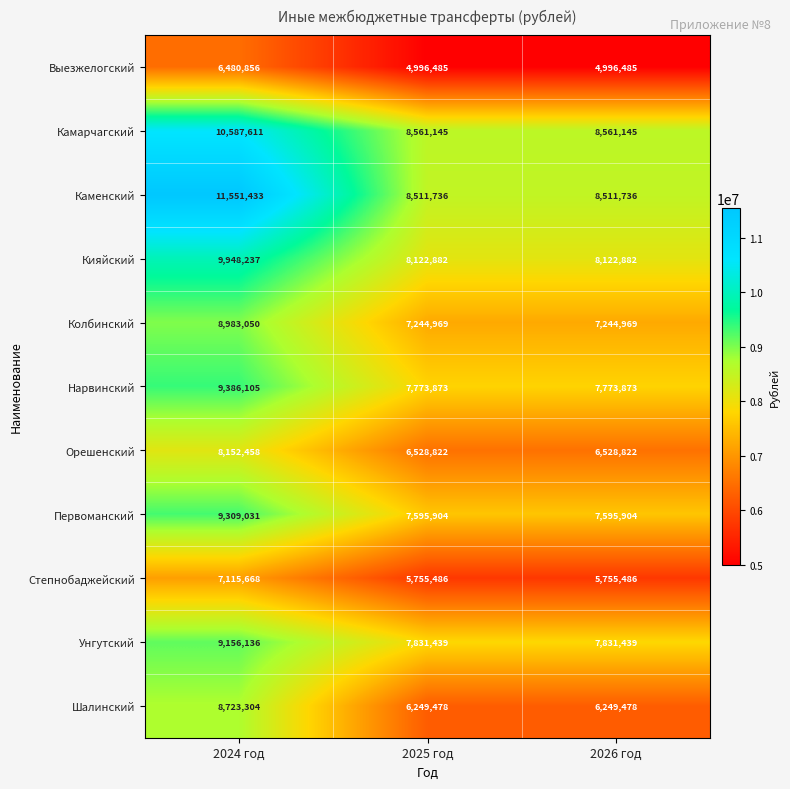

How many data points does each series have?

3